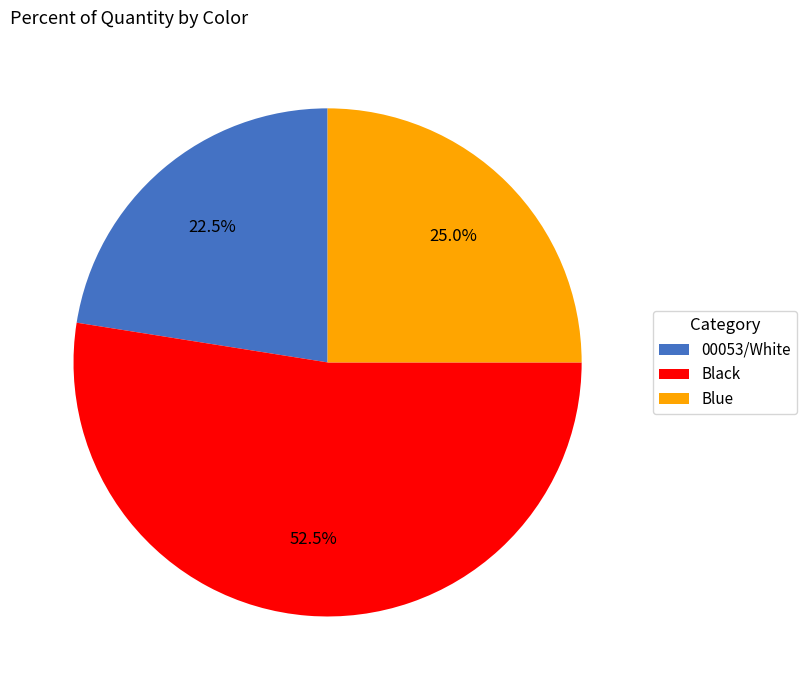

Rank the categories by value from lowest to highest.

00053/White, Blue, Black